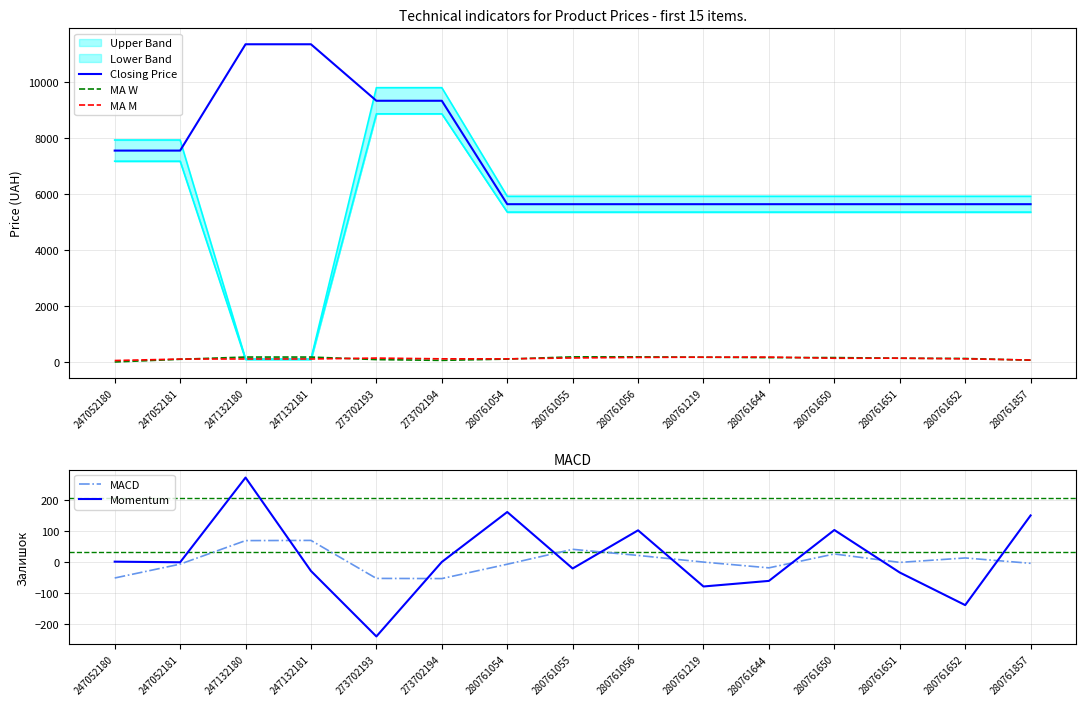

Where is the first local minimum for MA W?

273702194